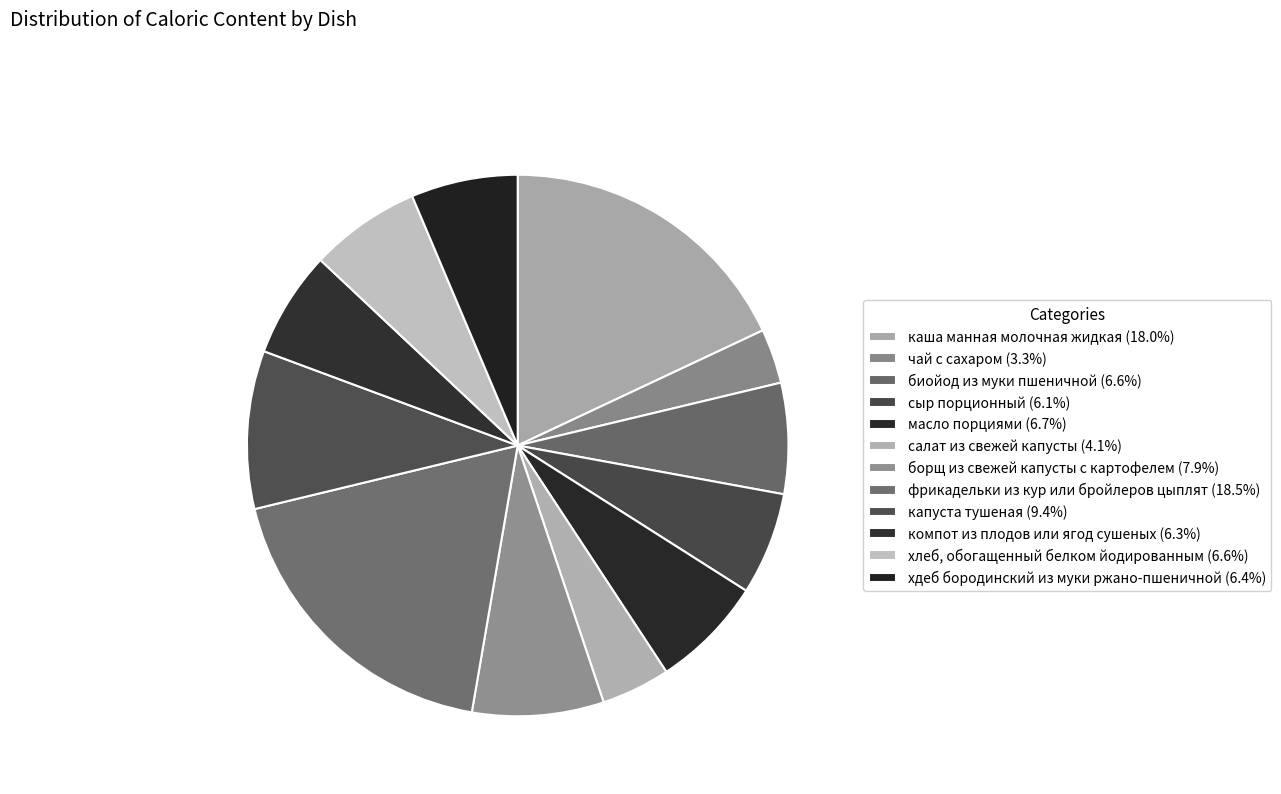

How many segments does this pie chart have?

12